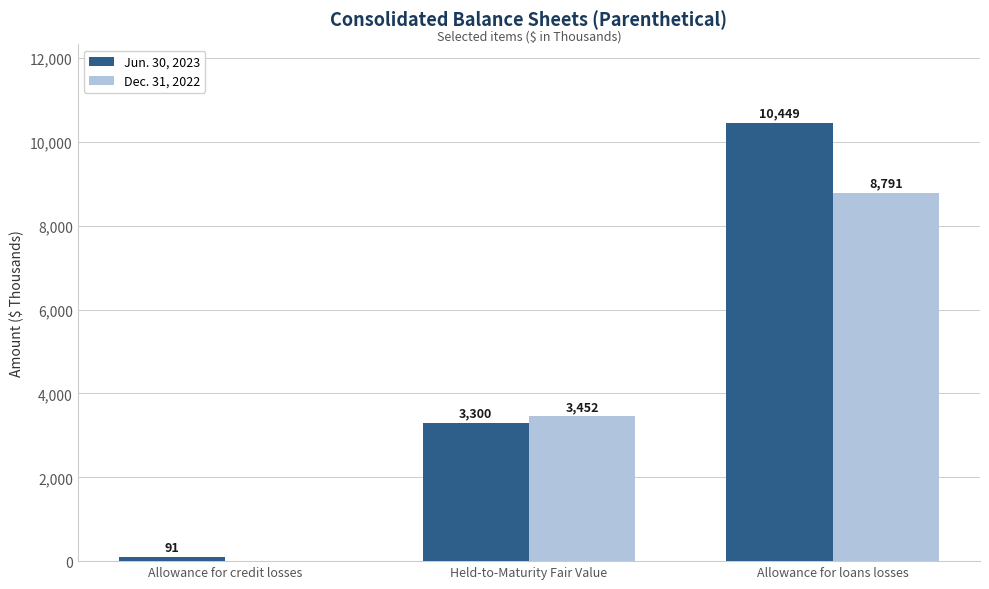

What value does the Jun. 30, 2023 series have at Allowance for loans losses, to the nearest 10?

10450